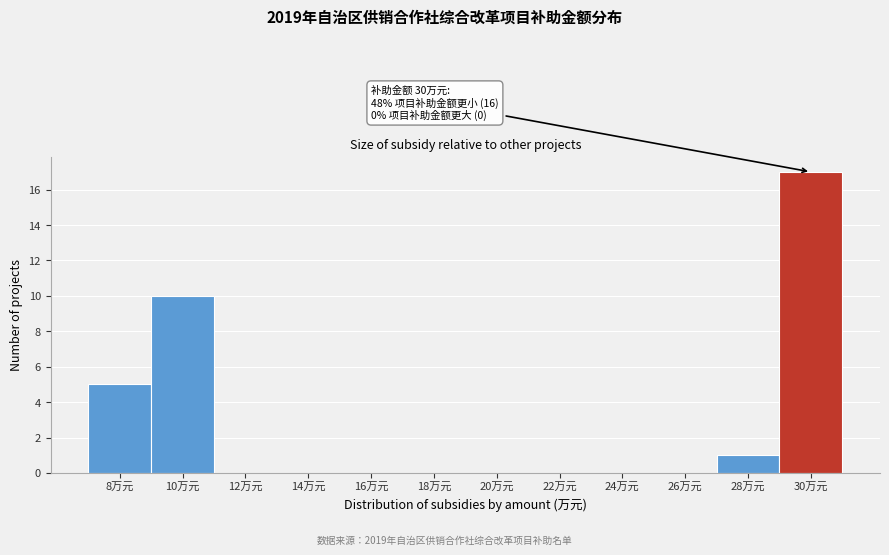

Reading right to left, extract all data points from this chart.

30万元=17	28万元=1	26万元=0	24万元=0	22万元=0	20万元=0	18万元=0	16万元=0	14万元=0	12万元=0	10万元=10	8万元=5